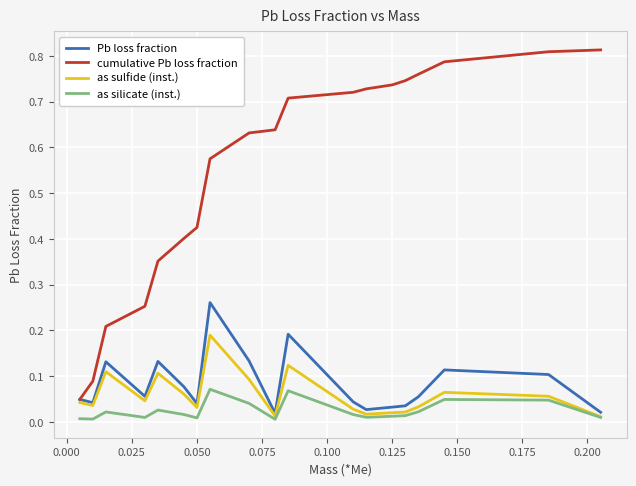

Which series has the largest total across all categories?

cumulative Pb loss fraction